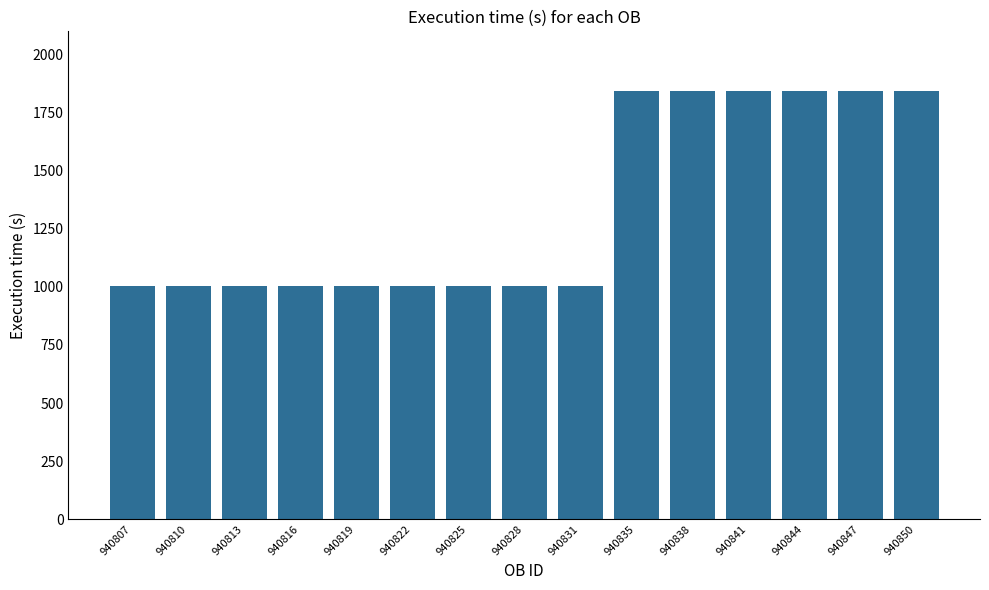

Reading left to right, list all the values displayed in this chart.

1005	1005	1005	1005	1005	1005	1005	1005	1005	1845	1845	1845	1845	1845	1845